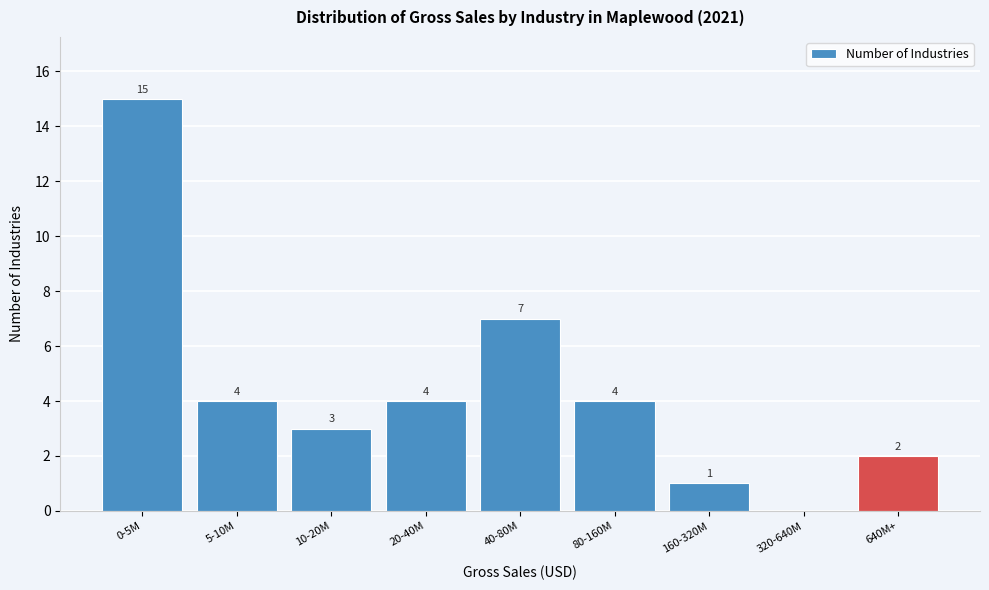

Reading left to right, transcribe all the data shown in this chart.

0-5M=15	5-10M=4	10-20M=3	20-40M=4	40-80M=7	80-160M=4	160-320M=1	320-640M=0	640M+=2